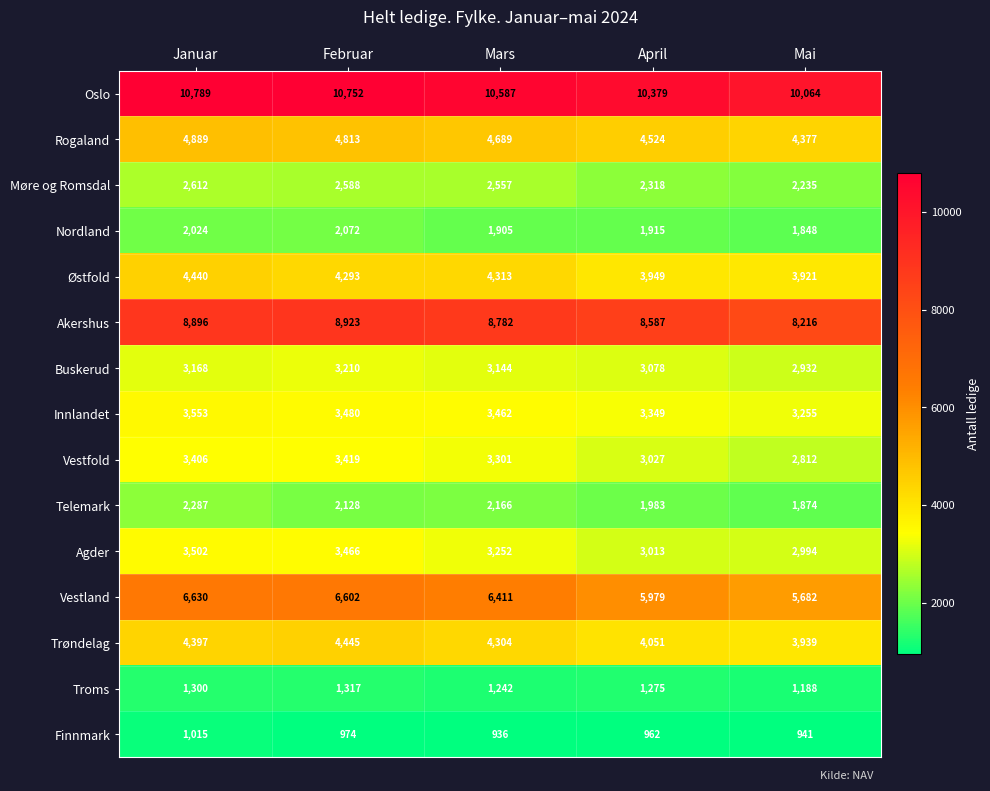

At which category is the sum across all series the highest?

Januar